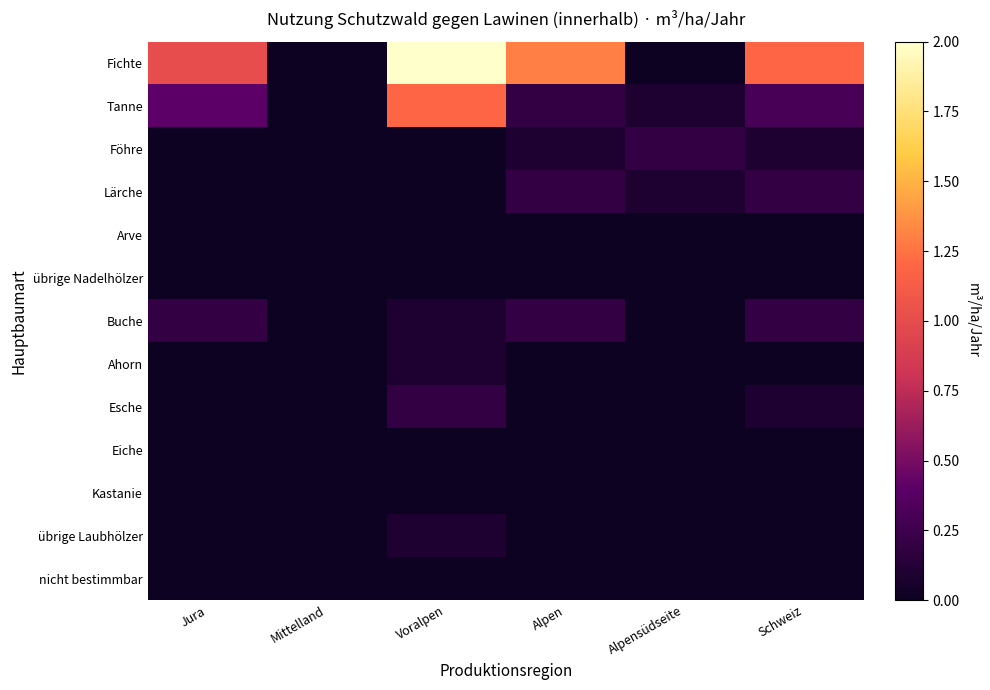

Rank the series by their maximum value, from highest to lowest.

Fichte, Tanne, Föhre, Lärche, Buche, Esche, Ahorn, übrige Laubhölzer, Arve, übrige Nadelhölzer, Eiche, Kastanie, nicht bestimmbar